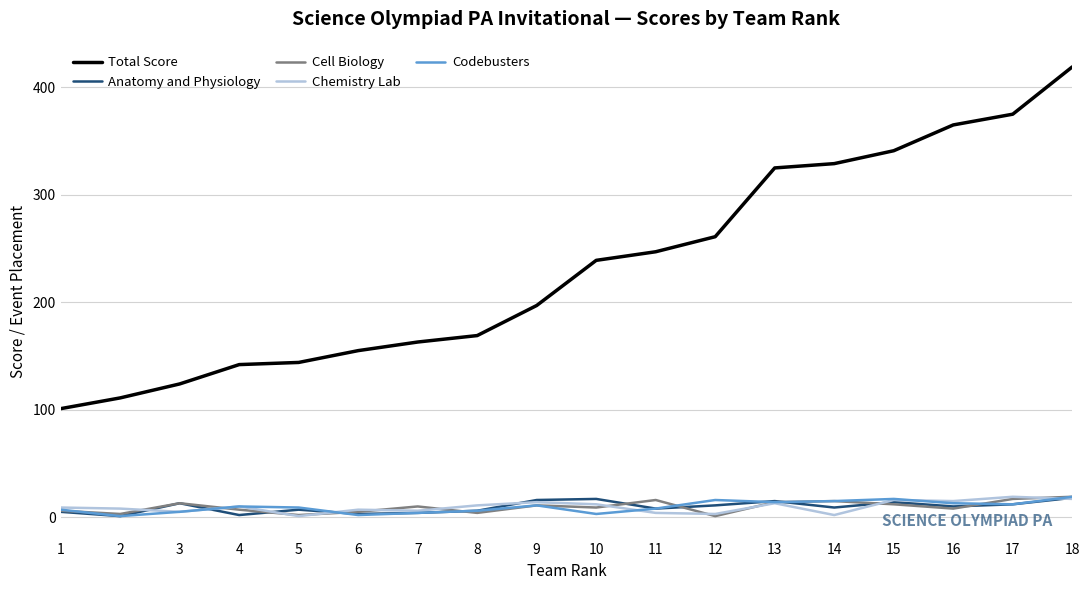

Which series has the largest range (max minus min)?

Total Score